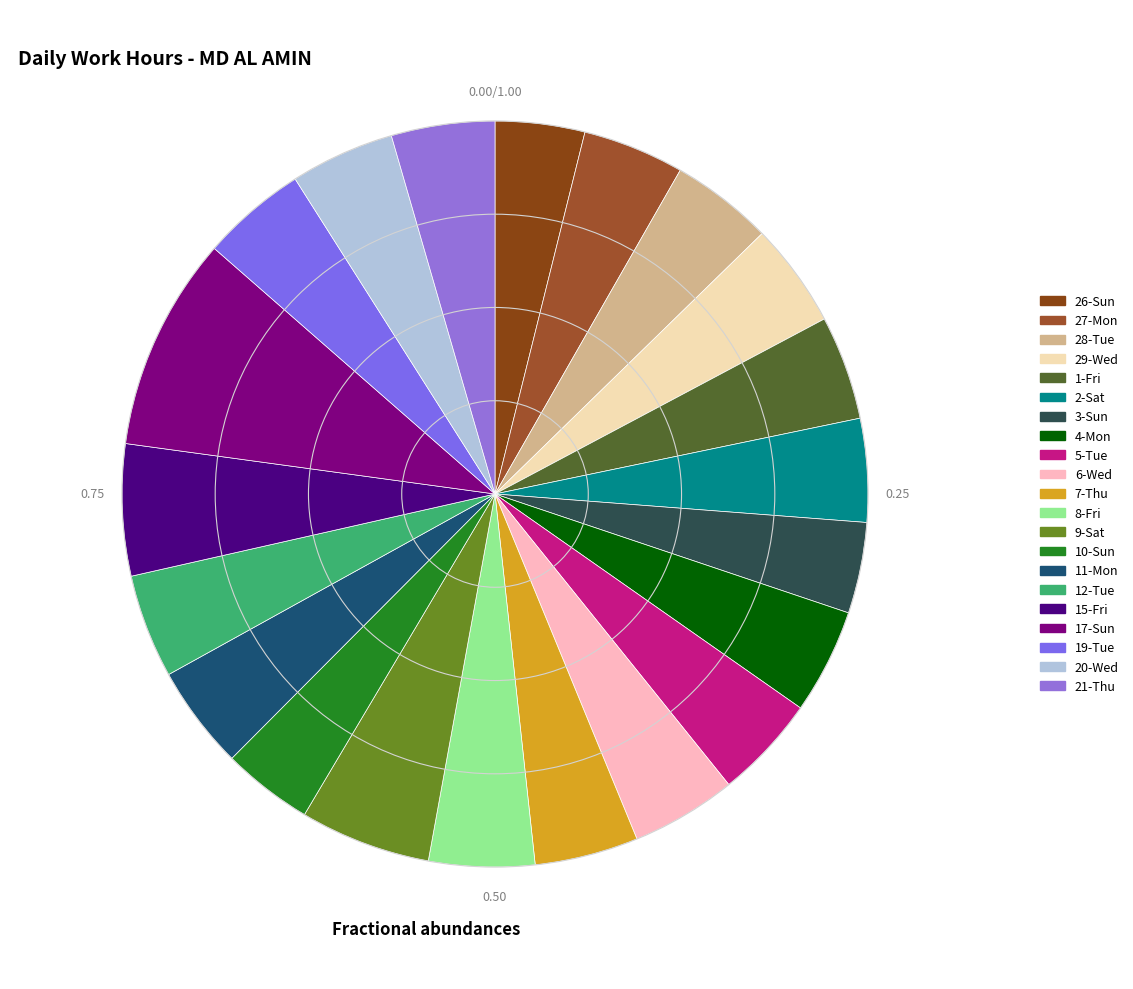

How many slices are in this pie chart?

21